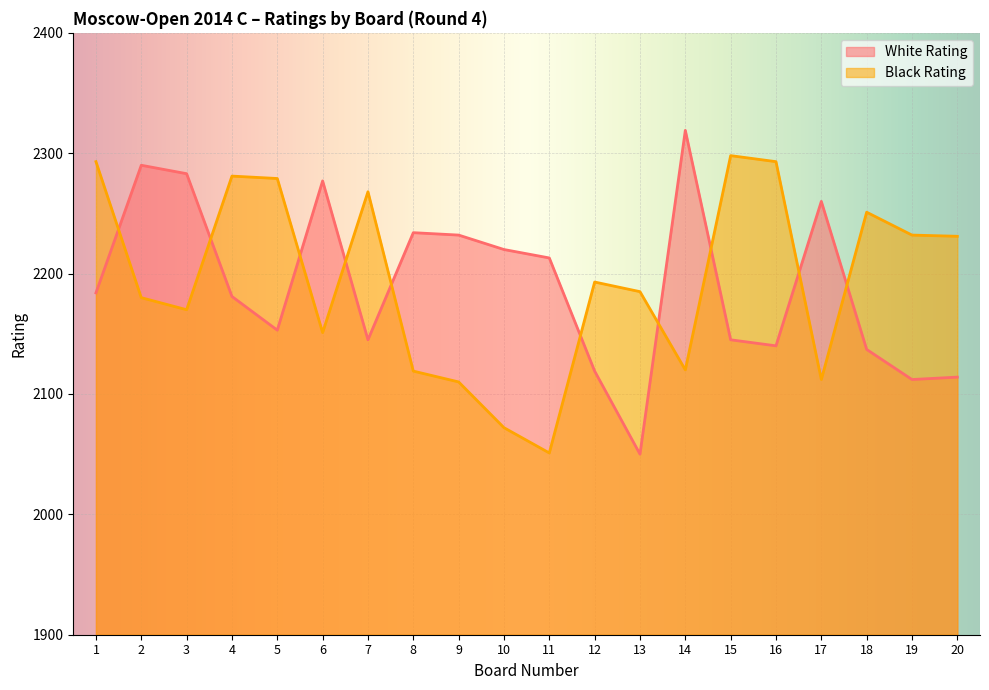

Reading left to right, transcribe all the data shown in this chart.

White Rating: 1=2184	2=2290	3=2283	4=2181	5=2153	6=2277	7=2145	8=2234	9=2232	10=2220	11=2213	12=2119	13=2050	14=2319	15=2145	16=2140	17=2260	18=2137	19=2112	20=2114
Black Rating: 1=2293	2=2180	3=2170	4=2281	5=2279	6=2151	7=2268	8=2119	9=2110	10=2072	11=2051	12=2193	13=2185	14=2120	15=2298	16=2293	17=2112	18=2251	19=2232	20=2231